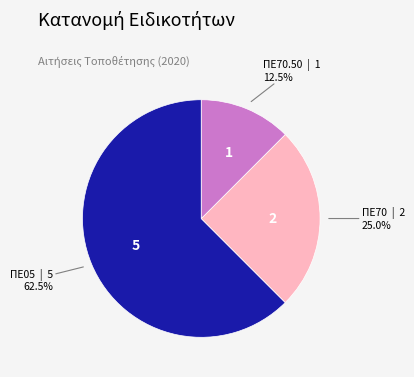

Is there a majority slice in this chart?

Yes